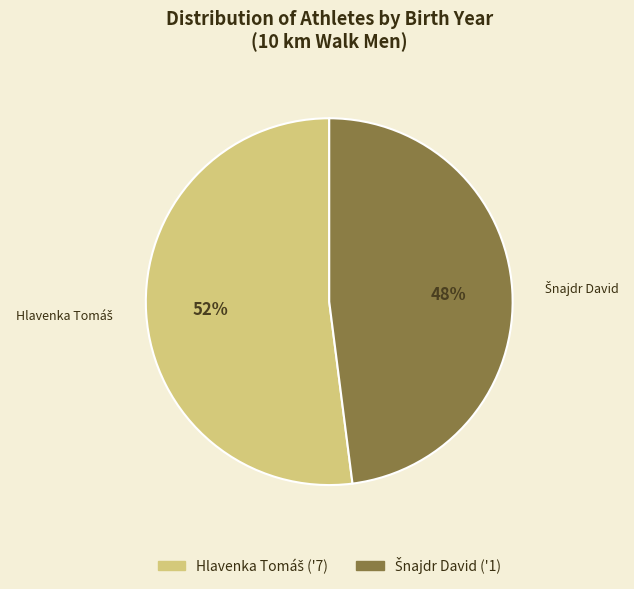

Is there a majority slice in this chart?

Yes